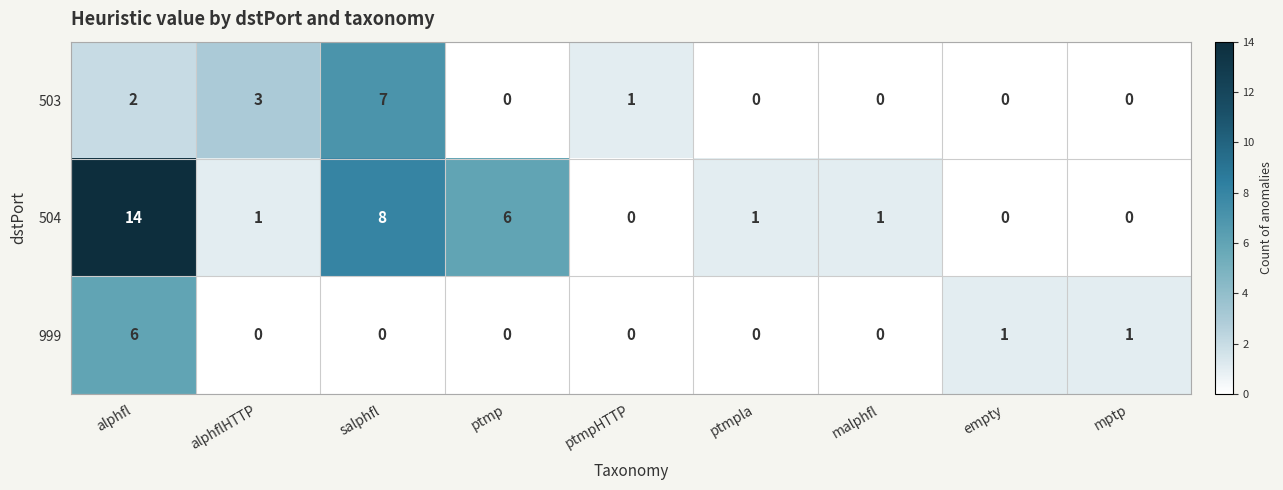

Count the number of categories in the chart.

9